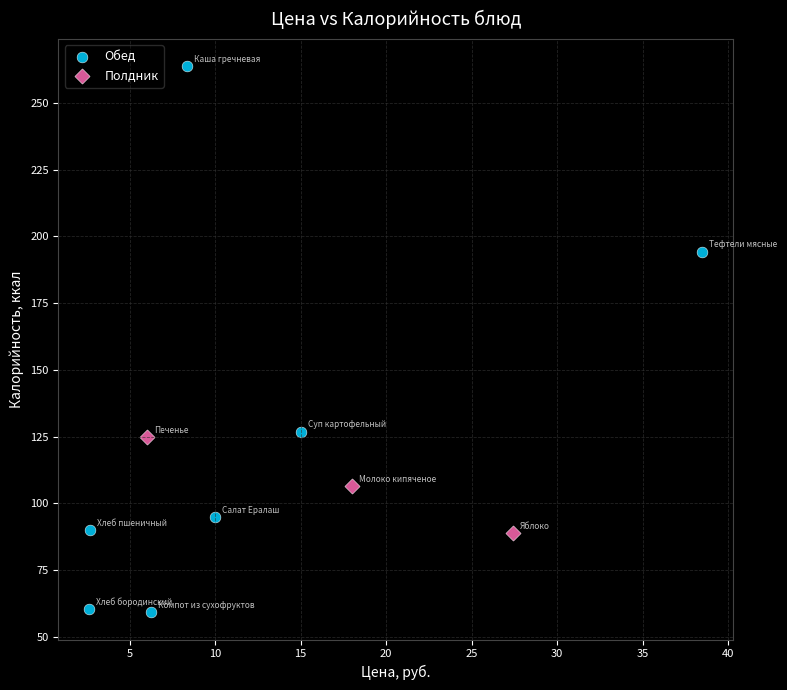

What are all the series names shown in the legend?

Обед, Полдник